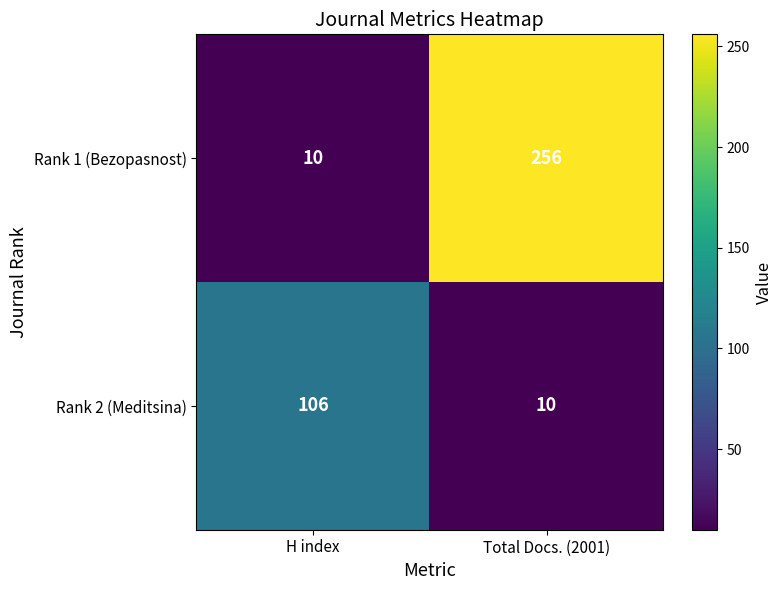

The Rank 2 (Meditsina) series shows 18 at Total Docs. (2001). True or false?

False